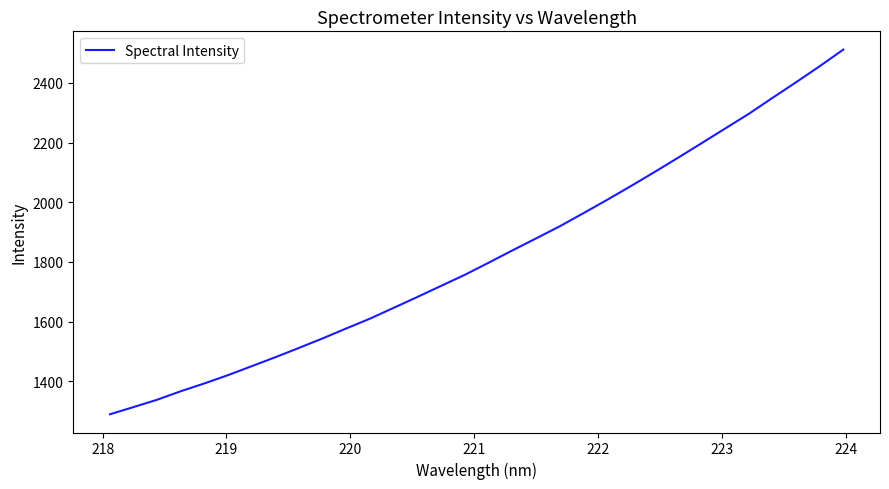

What is the minimum value shown in the chart?

1289.9